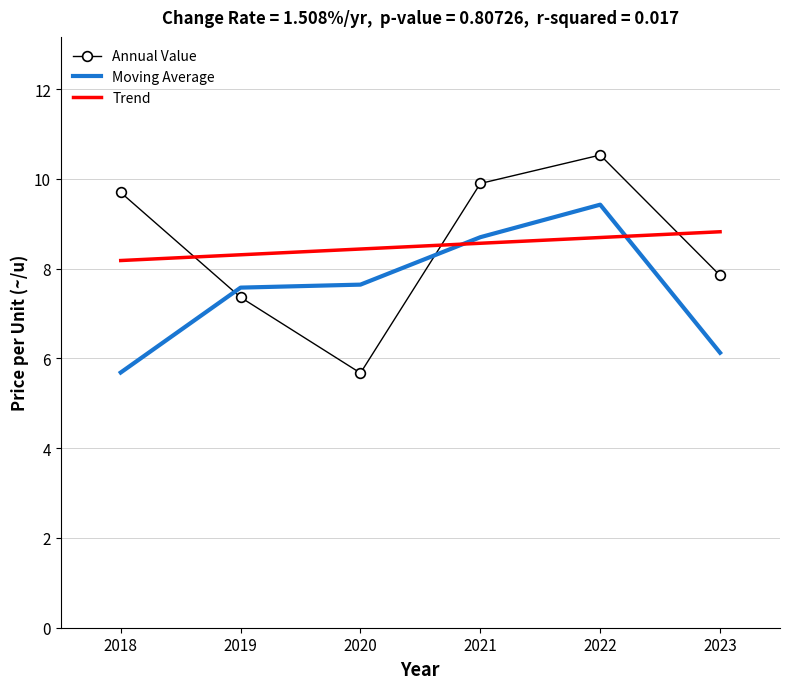

The Trend series shows 8.8 at 2023. True or false?

True